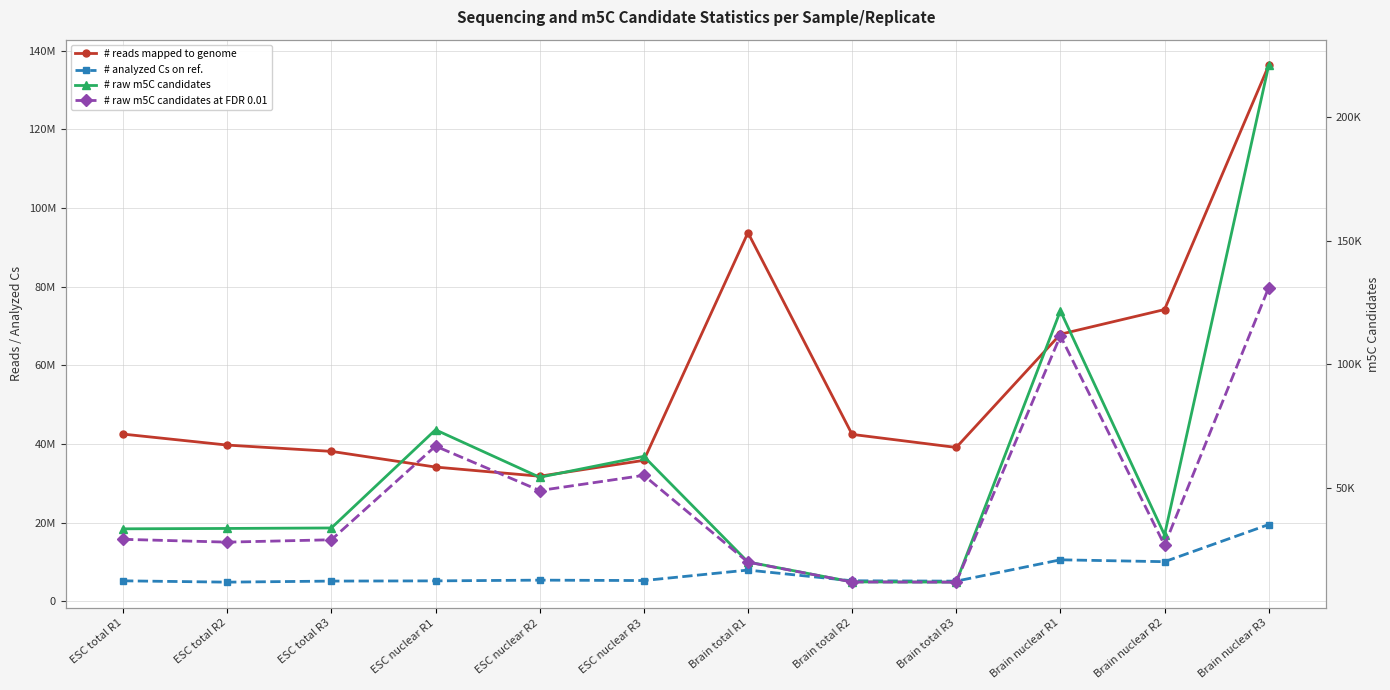

Where does the # analyzed Cs on ref. series first go above 5296615?

ESC nuclear R2